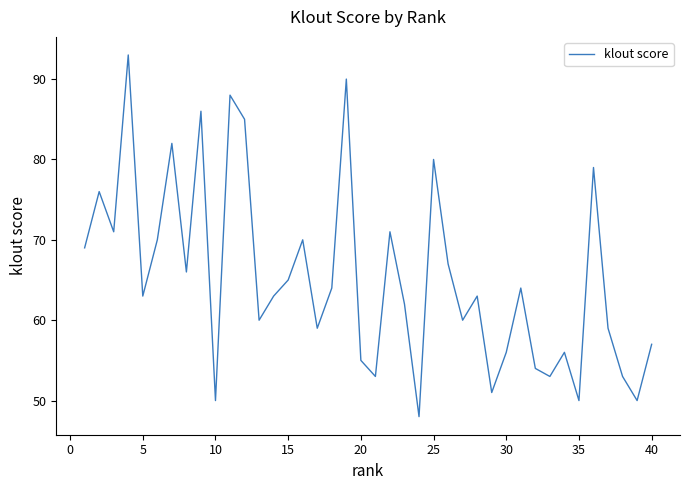

Does the chart have visible grid lines?

No